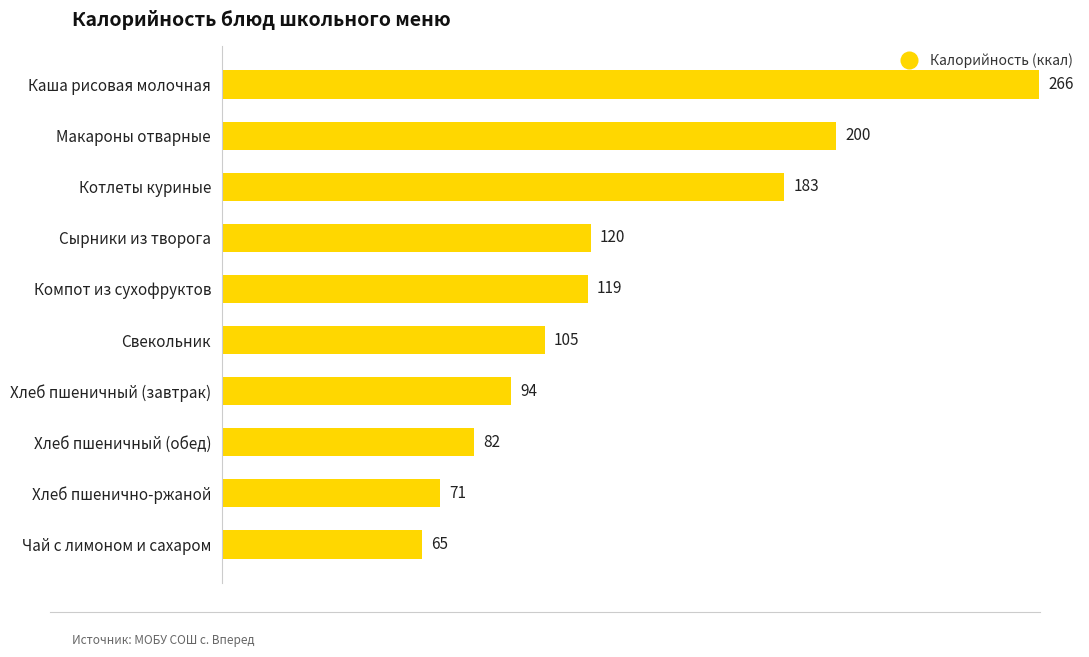

Rank the categories by value from highest to lowest.

Каша рисовая молочная, Макароны отварные, Котлеты куриные, Сырники из творога, Компот из сухофруктов, Свекольник, Хлеб пшеничный (завтрак), Хлеб пшеничный (обед), Хлеб пшенично-ржаной, Чай с лимоном и сахаром